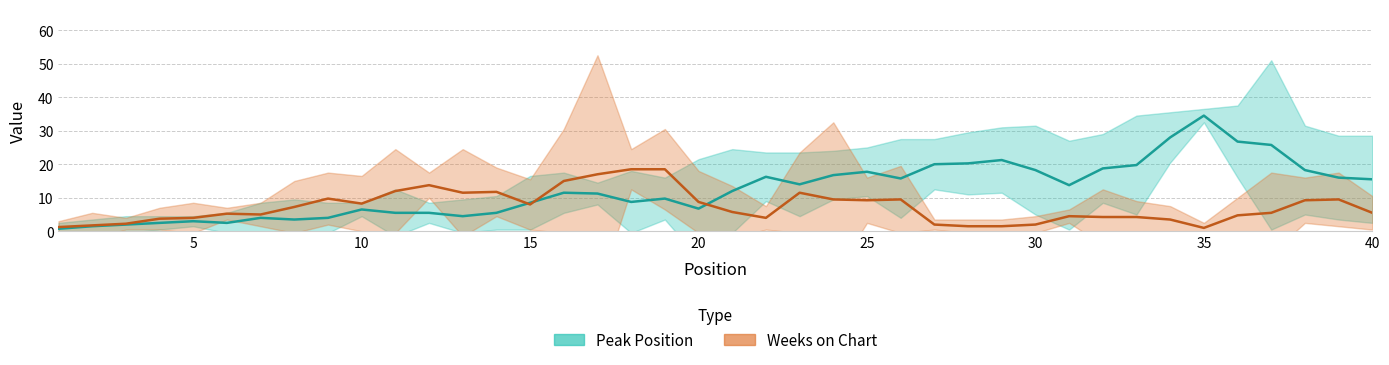

Where does the Weeks on Chart series first go above 4?

5